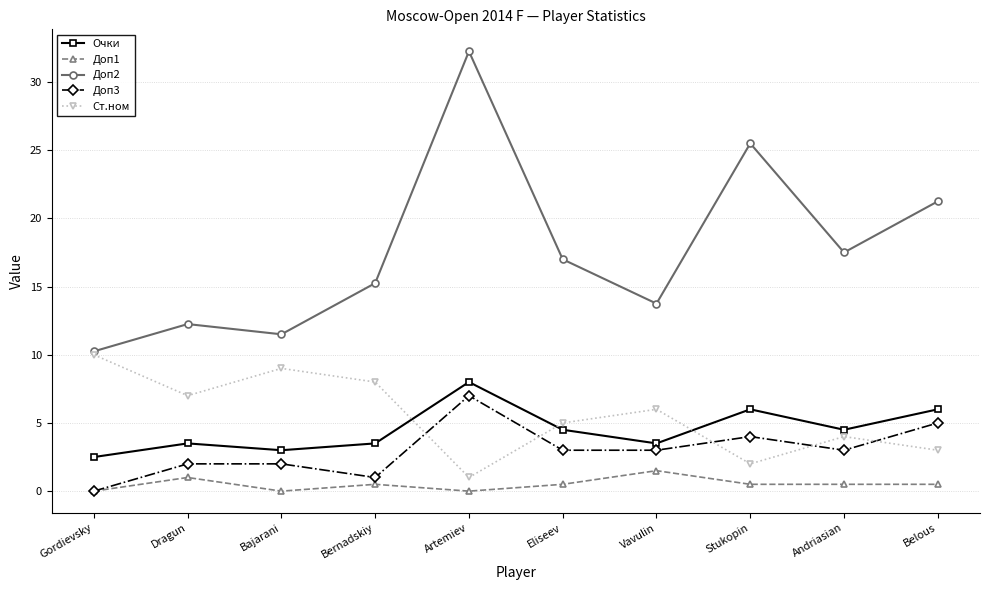

True or false: Очки has a value of 1.7 at Bajarani.

False